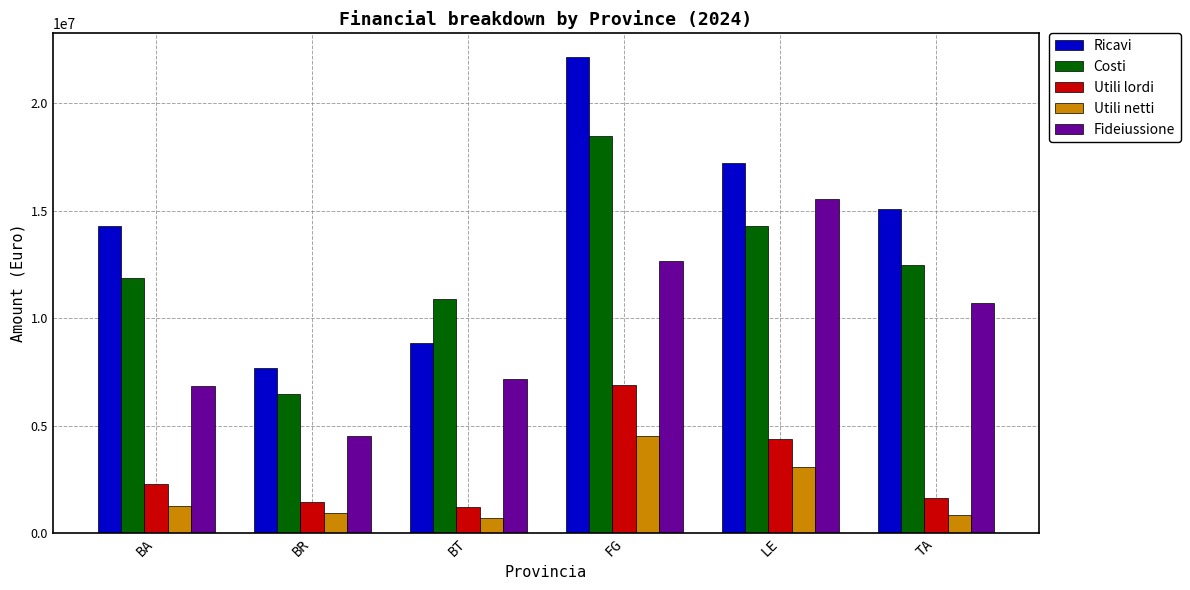

Rank the series by their maximum value, from lowest to highest.

Utili netti, Utili lordi, Fideiussione, Costi, Ricavi